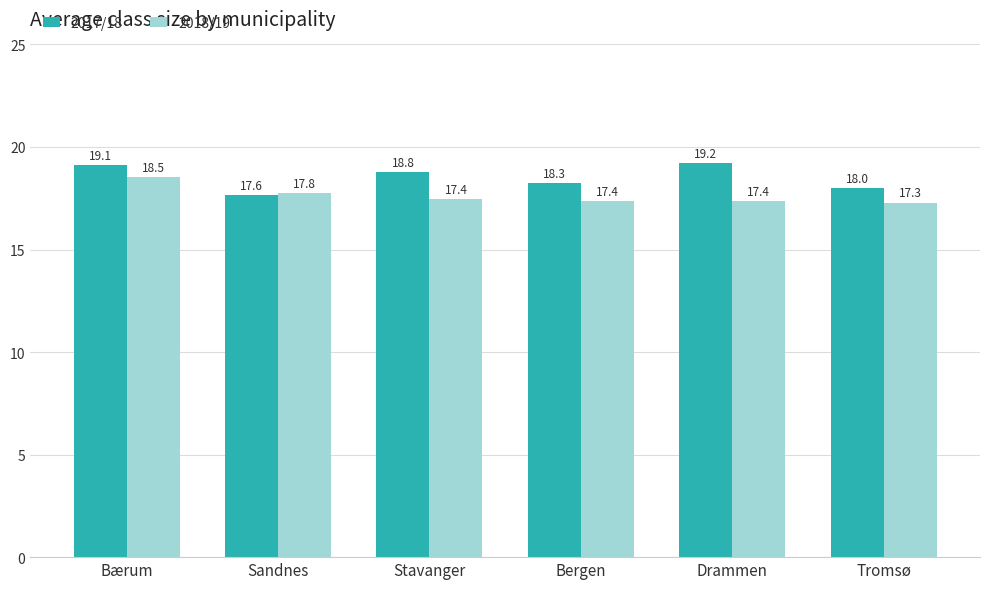

Rank the series by their maximum value, from lowest to highest.

2018/19, 2017/18